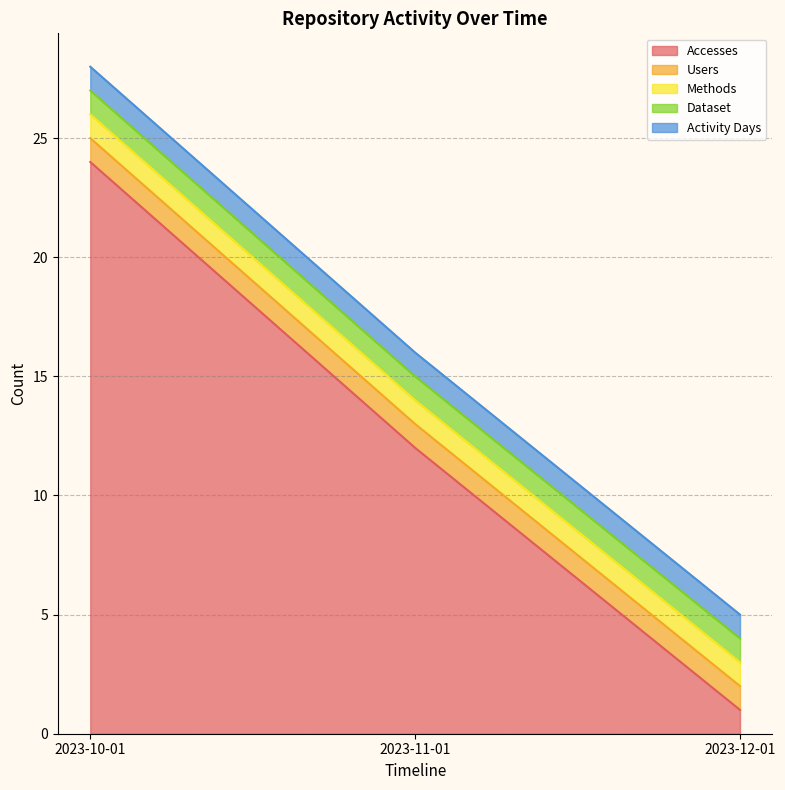

How many categories are shown in the chart?

3